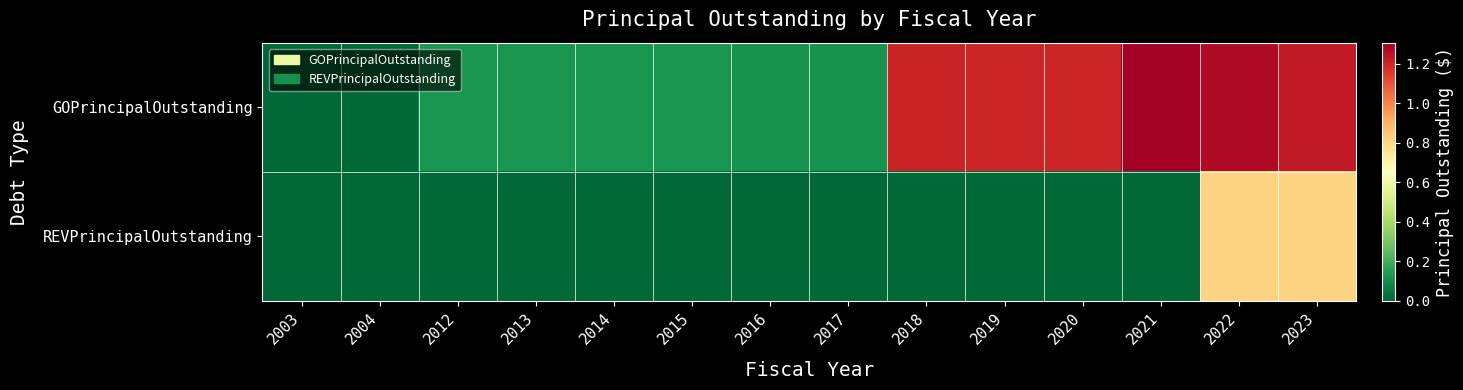

Reading right to left, what are all the values shown in this chart?

GOPrincipalOutstanding: 2023=12331005.8	2022=12706403.9	2021=13055096.4	2020=11997109.1	2019=12032457.4	2018=12067183.8	2017=1197000.0	2016=1213000.0	2015=1229000.0	2014=1244000.0	2013=1258000.0	2012=1272000.0	2004=0.0	2003=0.0
REVPrincipalOutstanding: 2023=8145000.0	2022=8145000.0	2021=0.0	2020=0.0	2019=0.0	2018=0.0	2017=0.0	2016=0.0	2015=0.0	2014=0.0	2013=0.0	2012=0.0	2004=11500.0	2003=21000.0